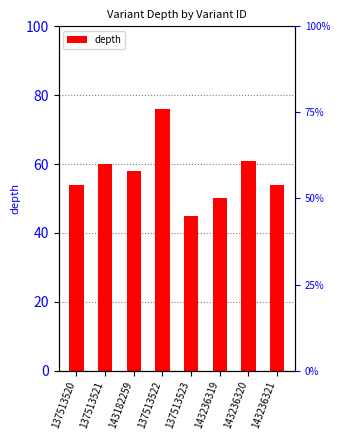

What is the sum of all values?

458